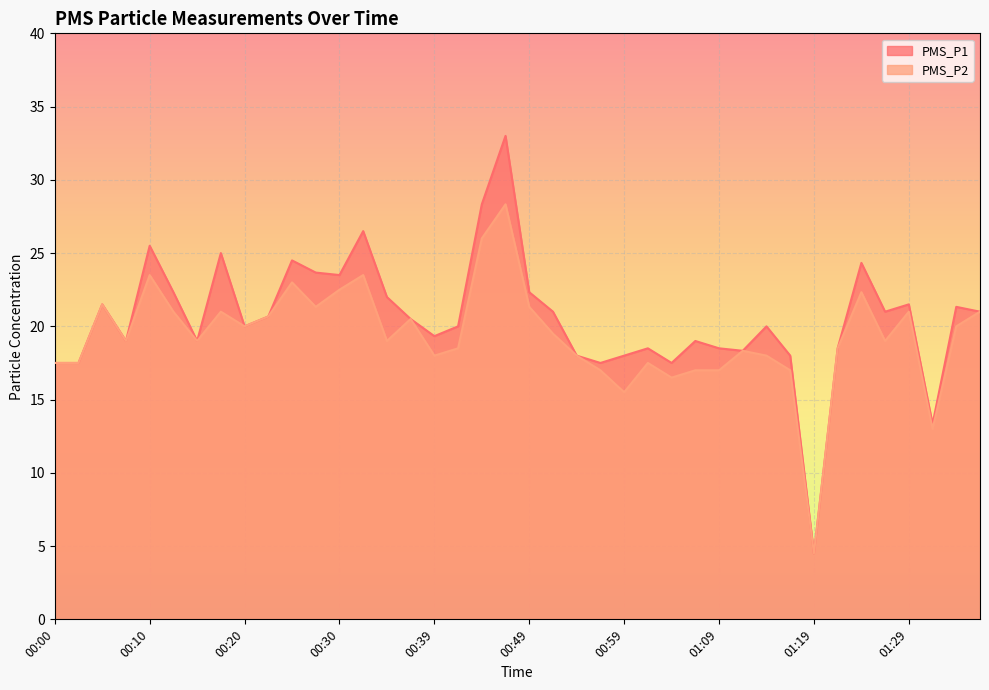

What is the label of the 3rd point from the left?

00:05